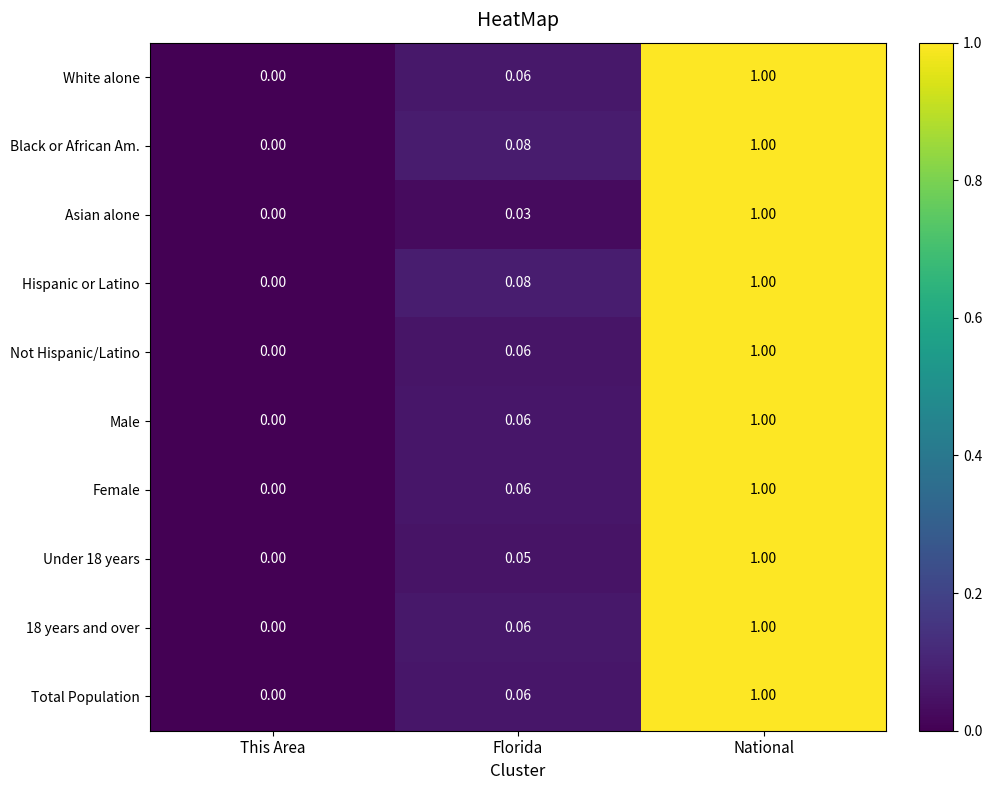

List the labels in order of Male value, largest first.

National, Florida, This Area